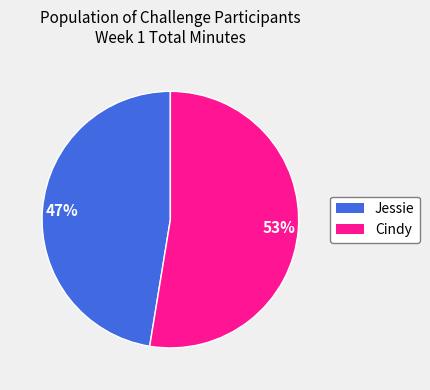

Which has a higher value, Cindy or Jessie?

Cindy